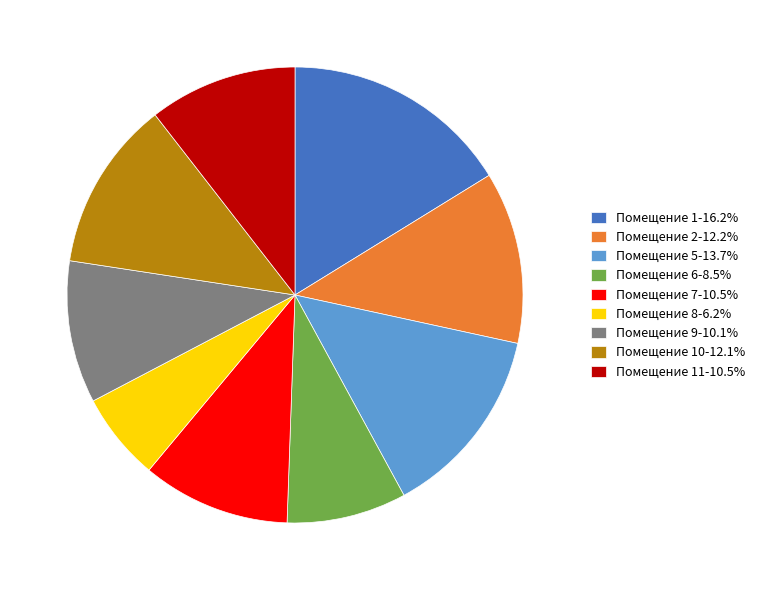

Do Помещение 9-10.1% and Помещение 8-6.2% together represent more than half of the pie?

No